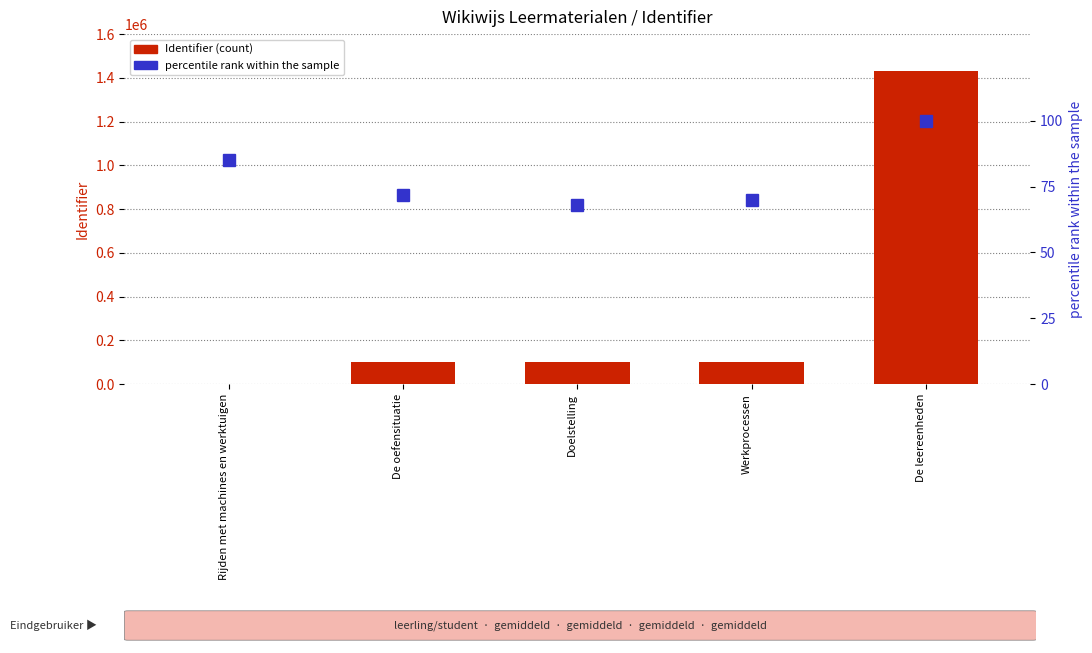

What is the total value across all series at Werkprocessen?

101797